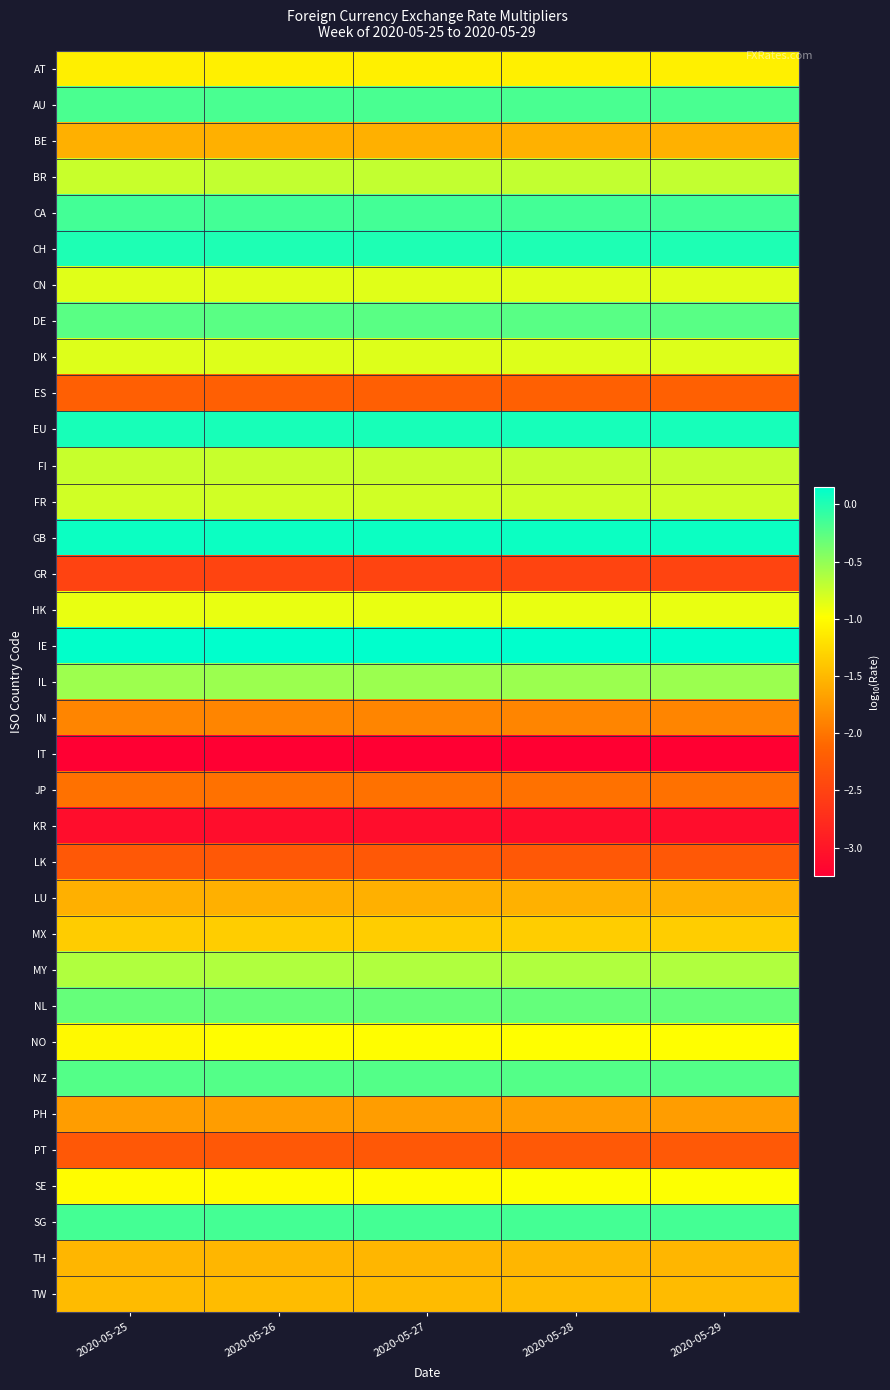

At which category is the sum across all series the highest?

2020-05-29